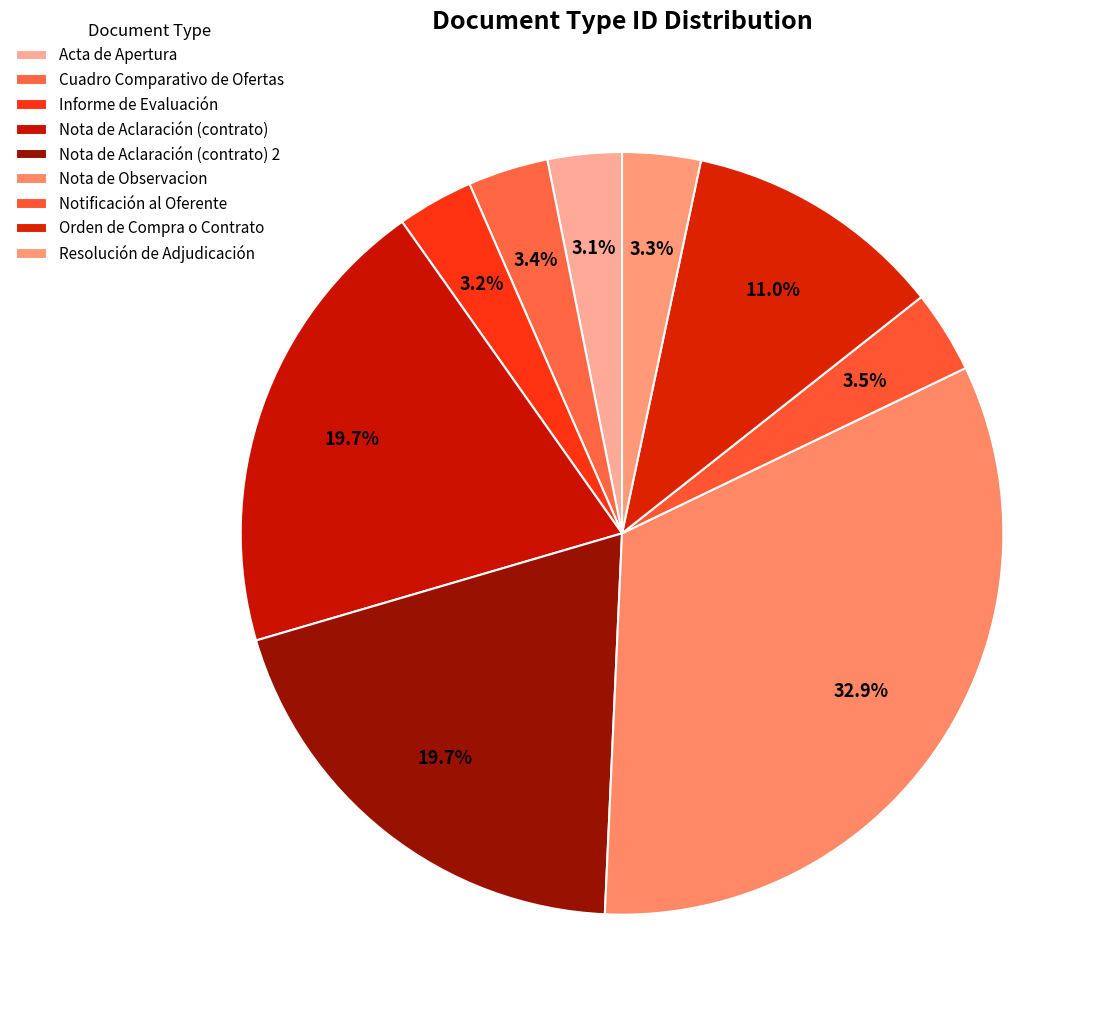

How many segments does this pie chart have?

9